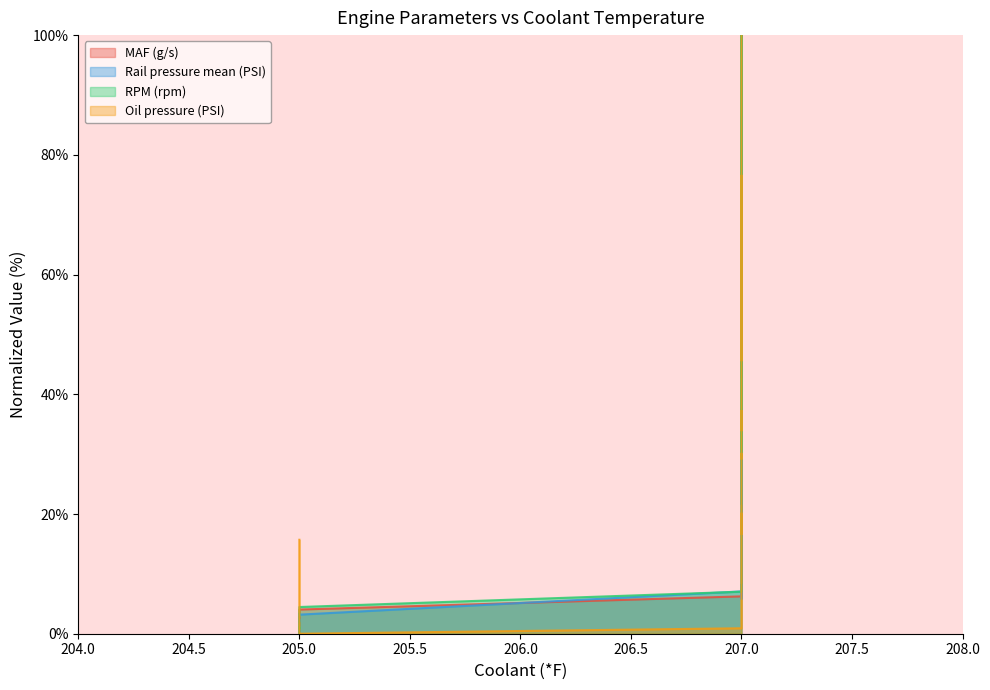

How many values in MAF (g/s) are above zero?

39